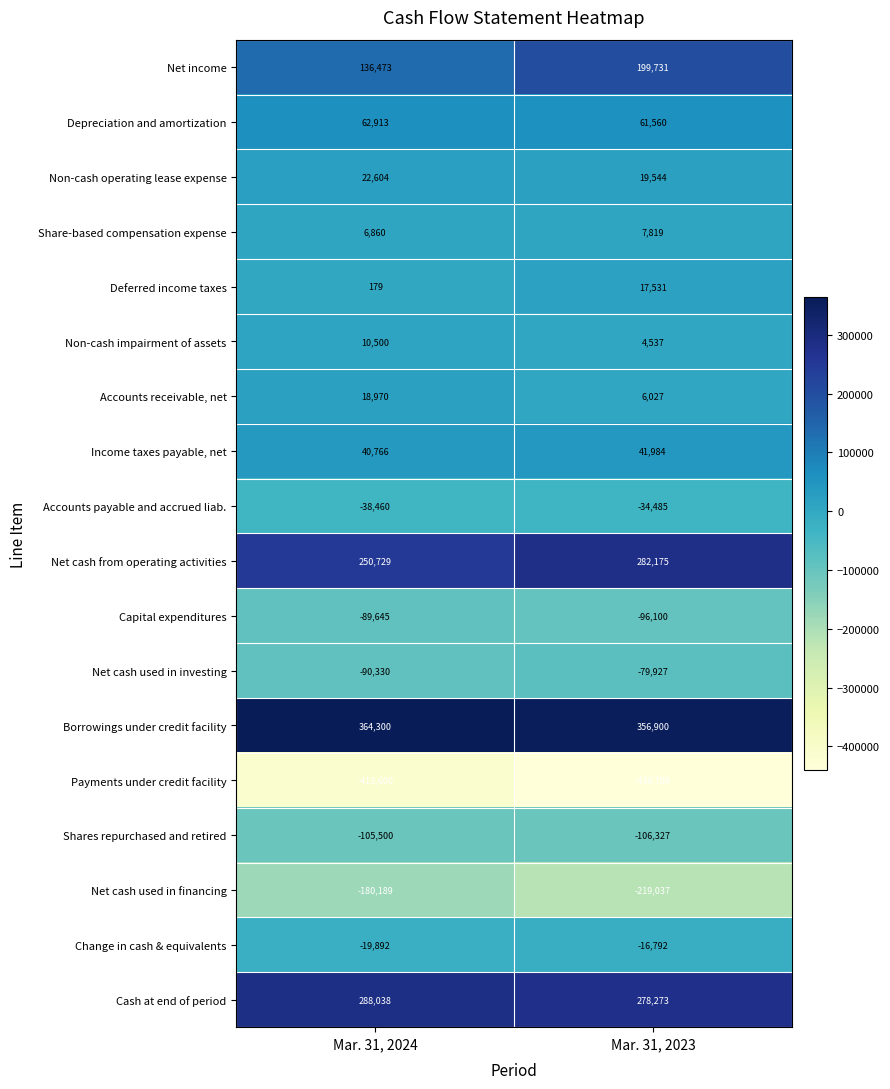

At Mar. 31, 2023, list the series in order from smallest to largest.

Payments under credit facility, Net cash used in financing, Shares repurchased and retired, Capital expenditures, Net cash used in investing, Accounts payable and accrued liab., Change in cash & equivalents, Non-cash impairment of assets, Accounts receivable, net, Share-based compensation expense, Deferred income taxes, Non-cash operating lease expense, Income taxes payable, net, Depreciation and amortization, Net income, Cash at end of period, Net cash from operating activities, Borrowings under credit facility